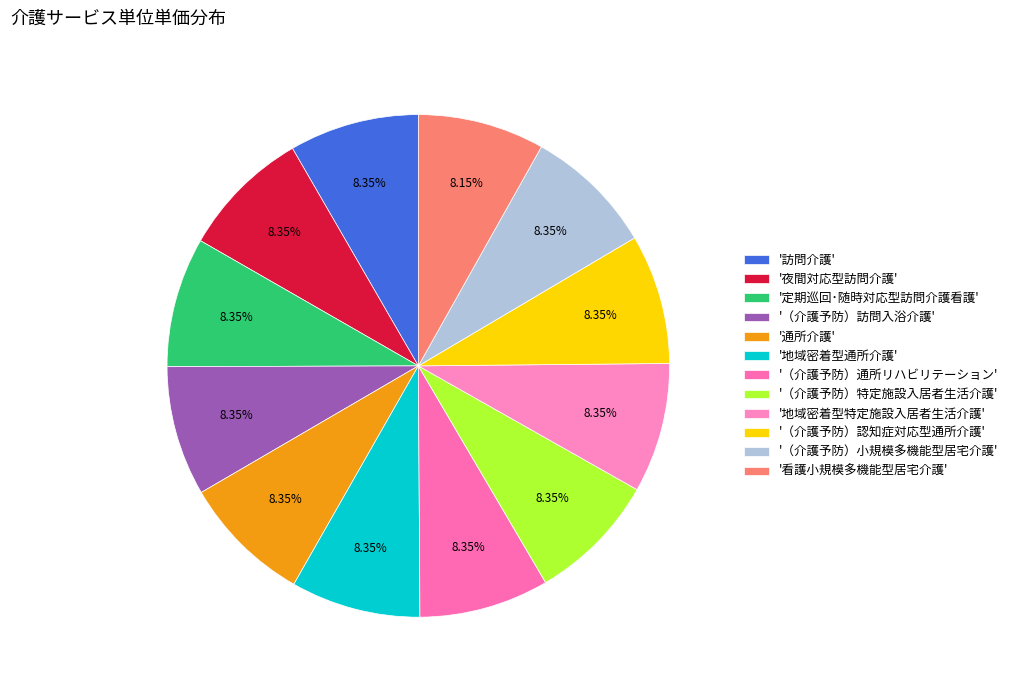

How many slices are in this pie chart?

12